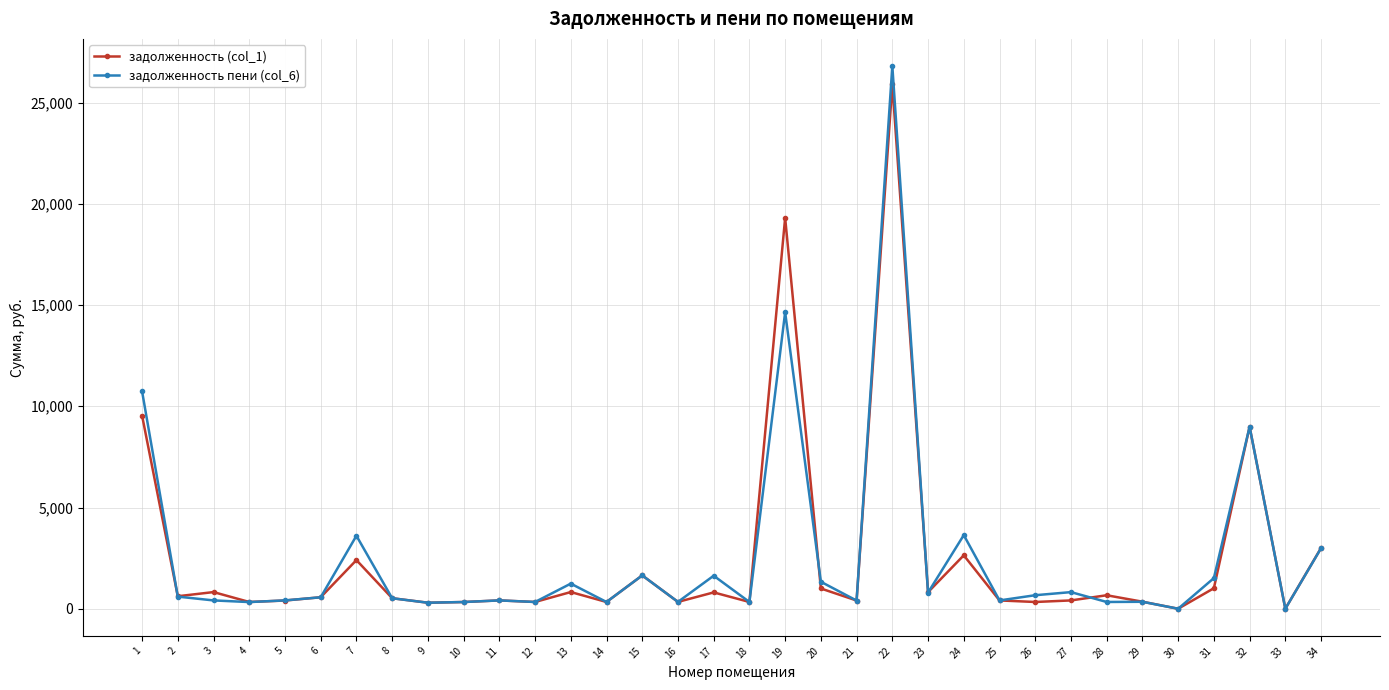

At how many categories does at least one series exceed 5982?

4